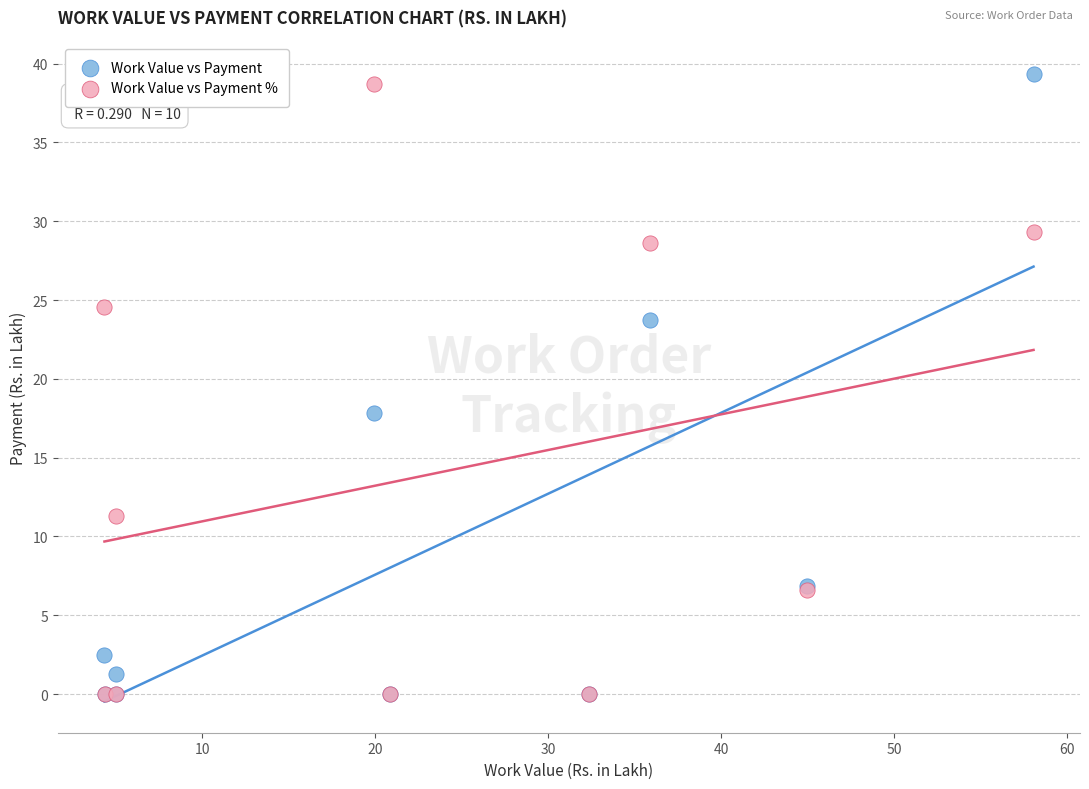

Which series contains the highest Y value?

Work Value vs Payment